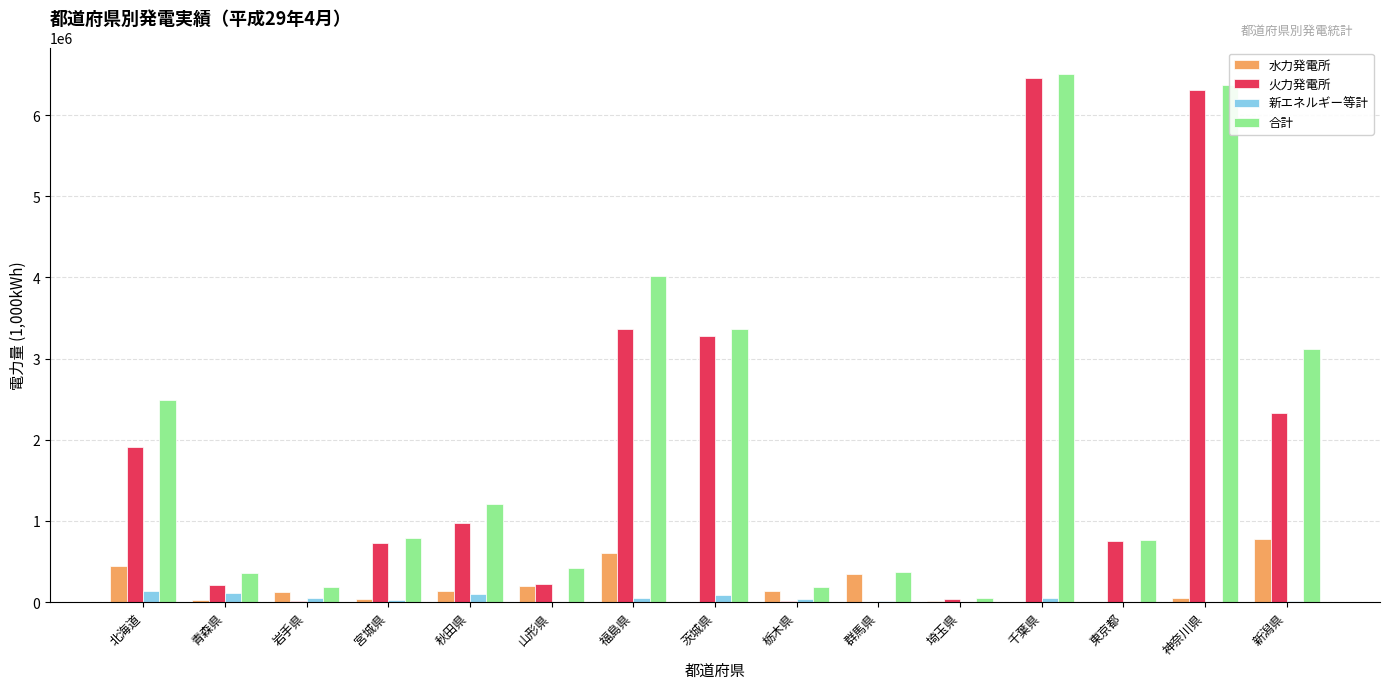

Which series changed the most between 北海道 and 東京都?

合計